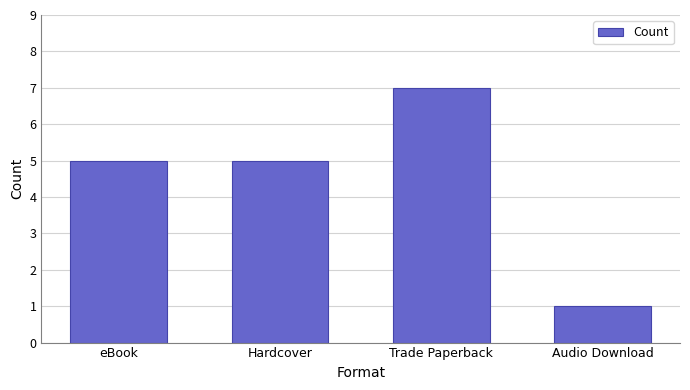

Between Trade Paperback and Hardcover, which is larger?

Trade Paperback